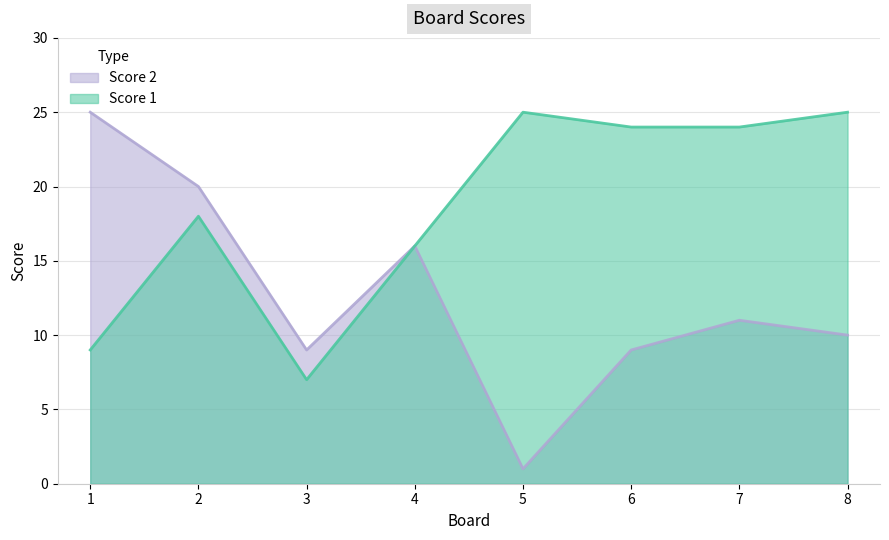

True or false: Score 2 has a value of 16 at 4.

True